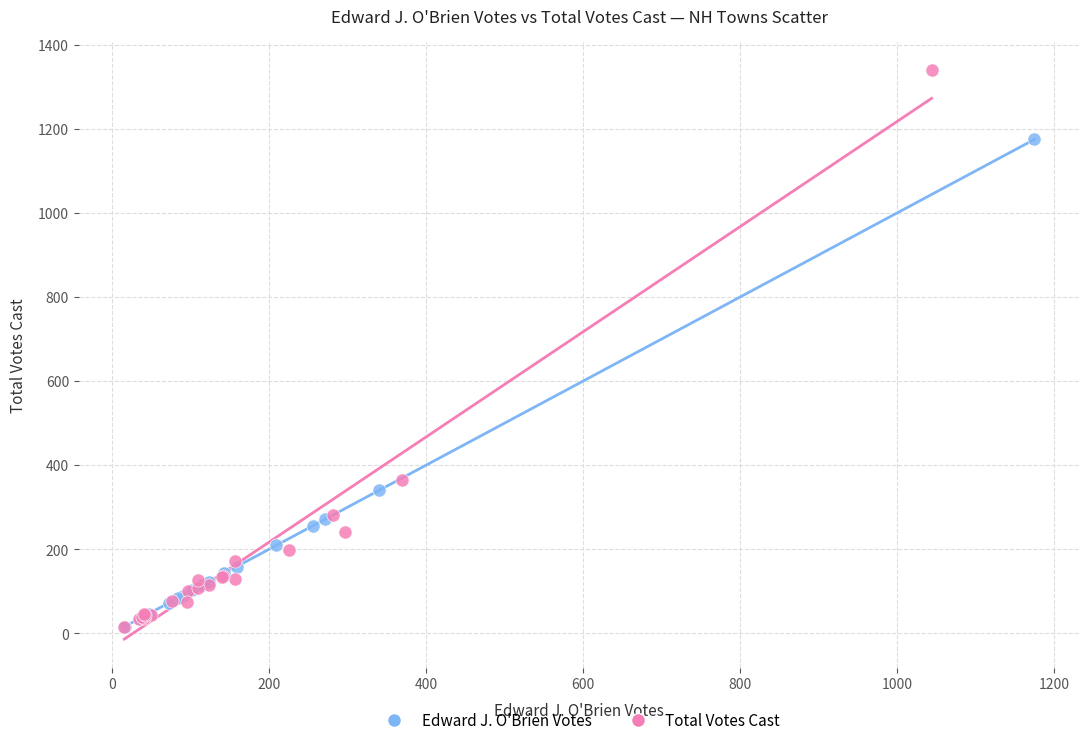

Which series has the largest Y range (max minus min)?

Total Votes Cast